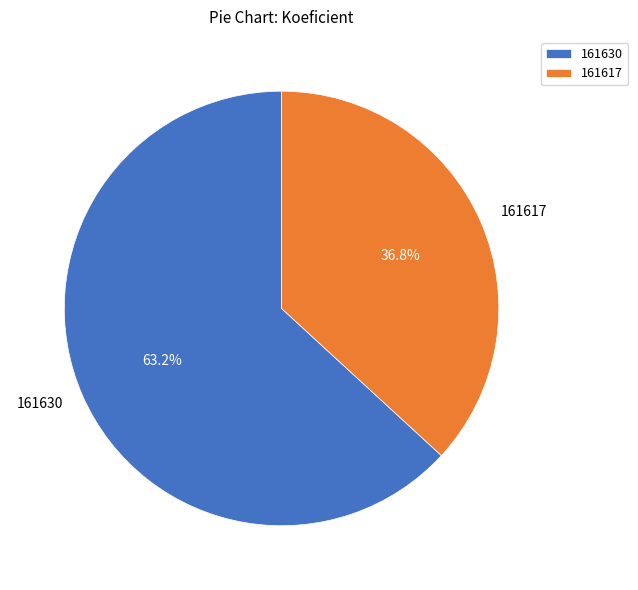

What is the ratio of the value at 161630 to the value at 161617?

1.7